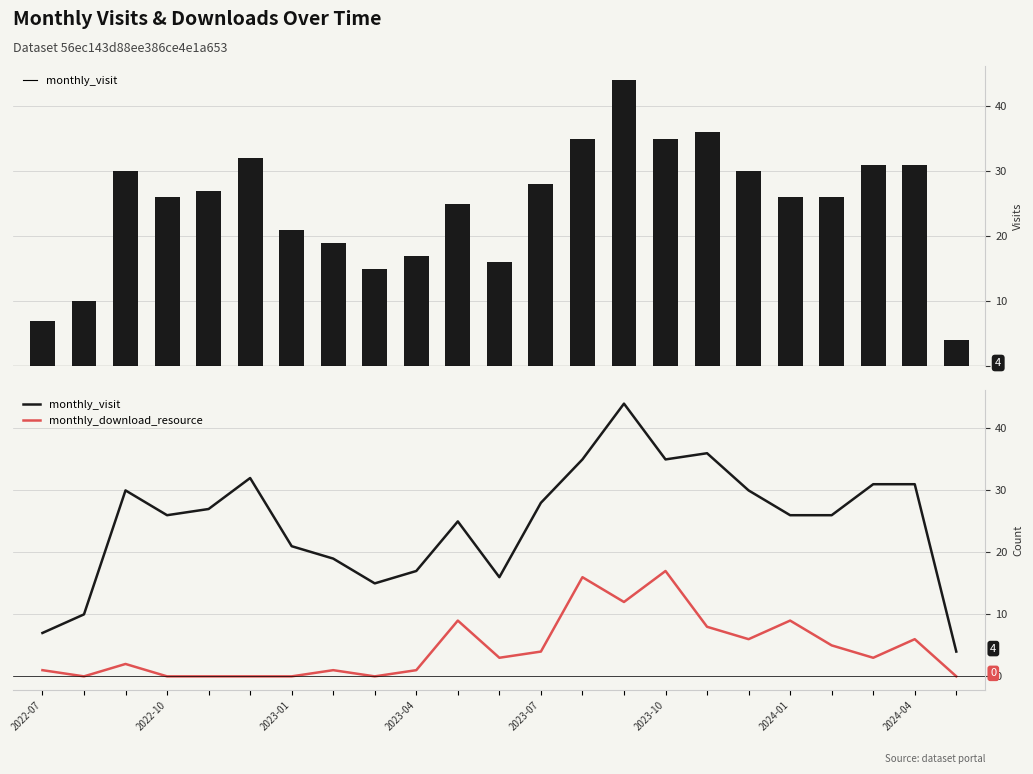

Is the value of monthly_download_resource at 12 greater than the value of monthly_visit at 10?

No